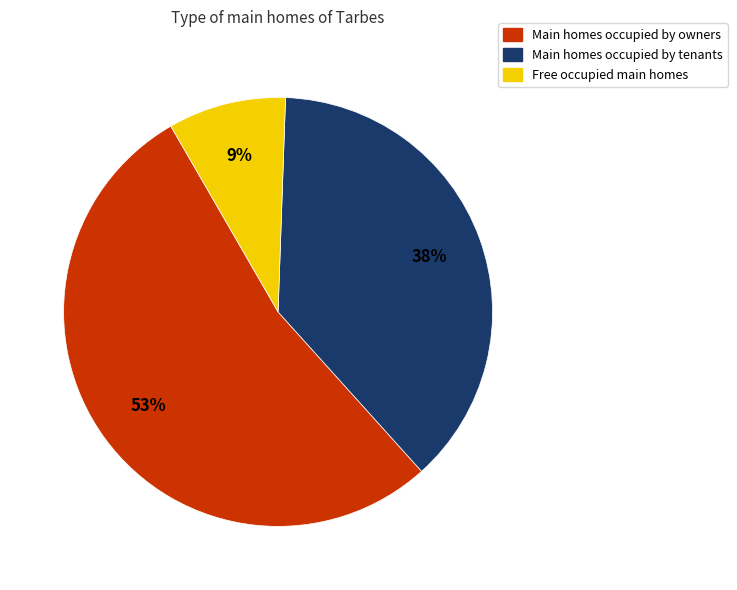

Is there a majority slice in this chart?

Yes